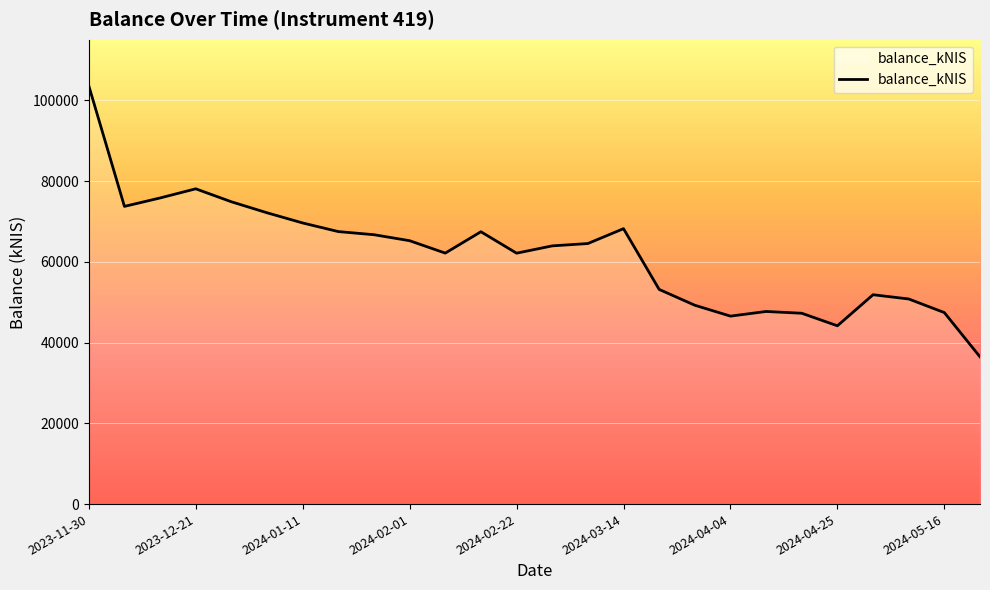

What is the maximum value shown in the chart?

103605.4